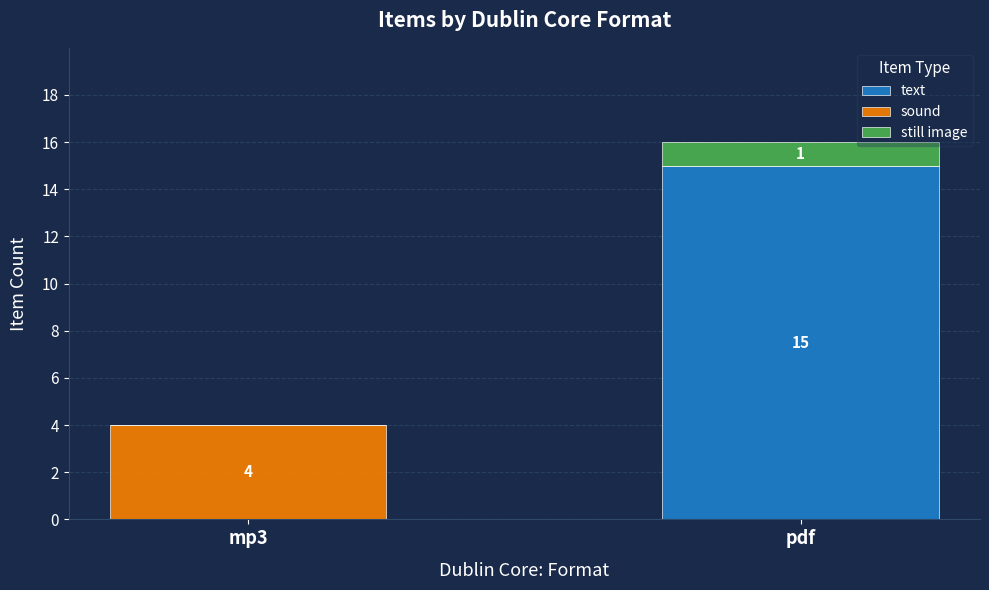

At which category is the sum across all series the highest?

pdf